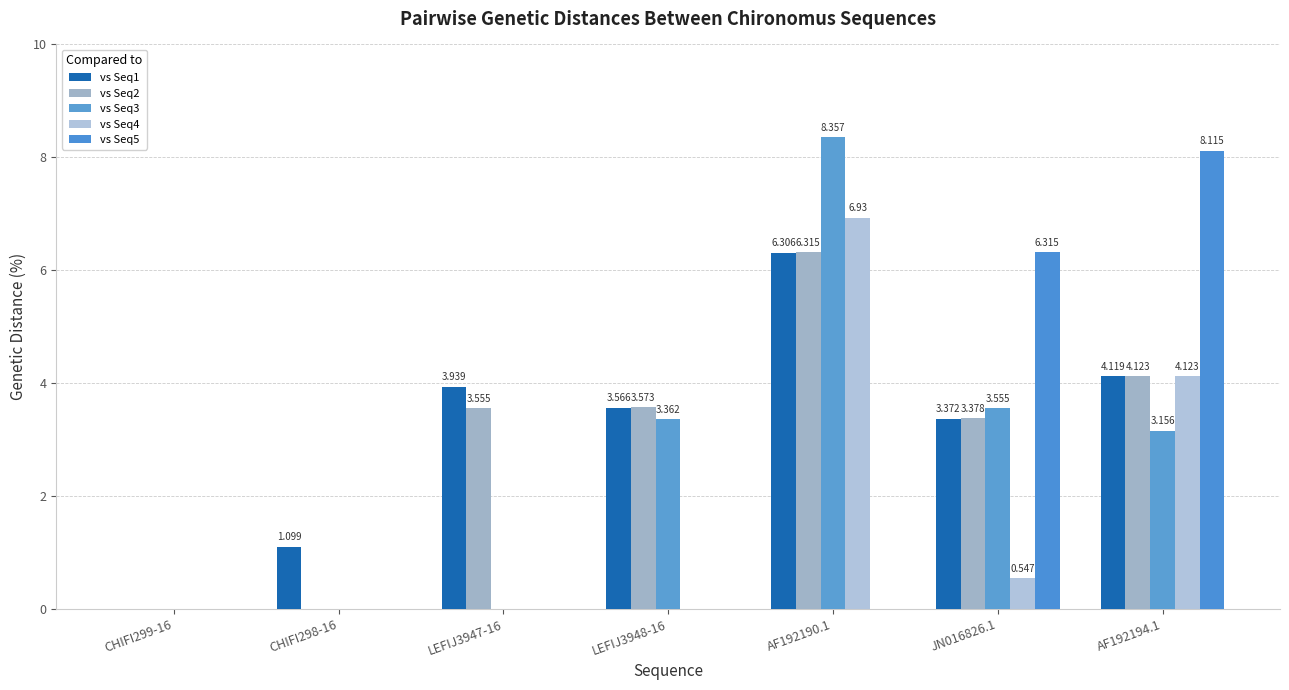

What is the average value of the vs Seq2 series?

3.0